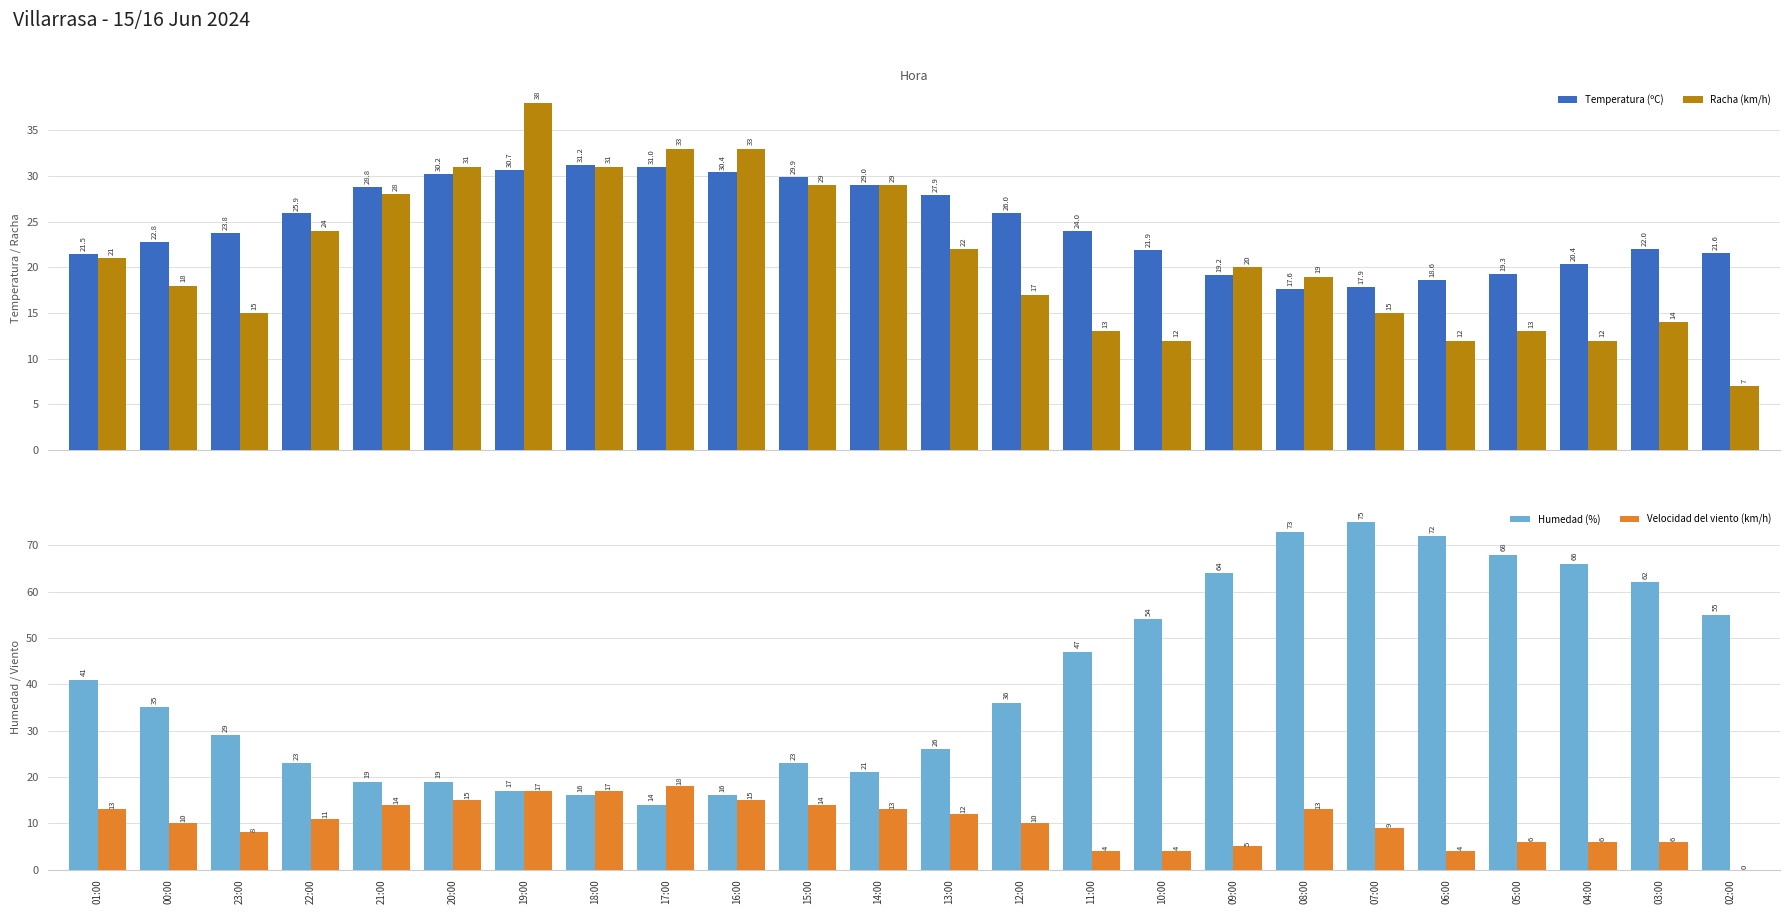

How many bars are there in each group?

4